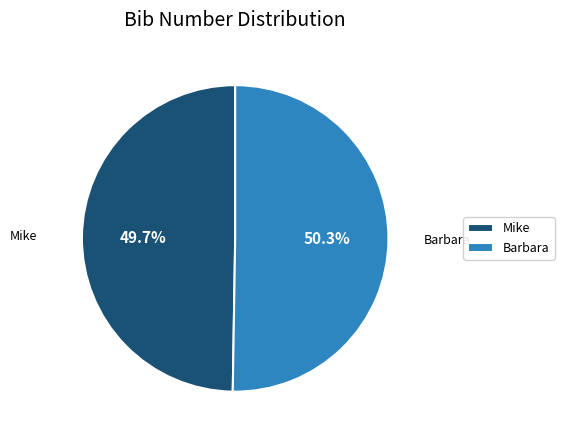

To the nearest percent, what is the combined percentage of Barbara and Mike?

100%